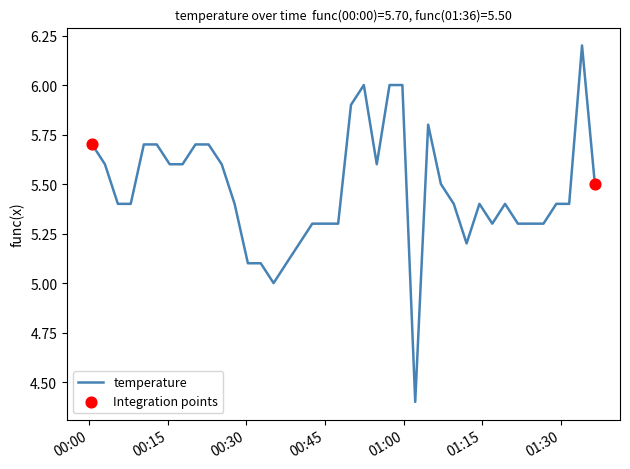

What is the difference between the maximum and minimum values?

1.8